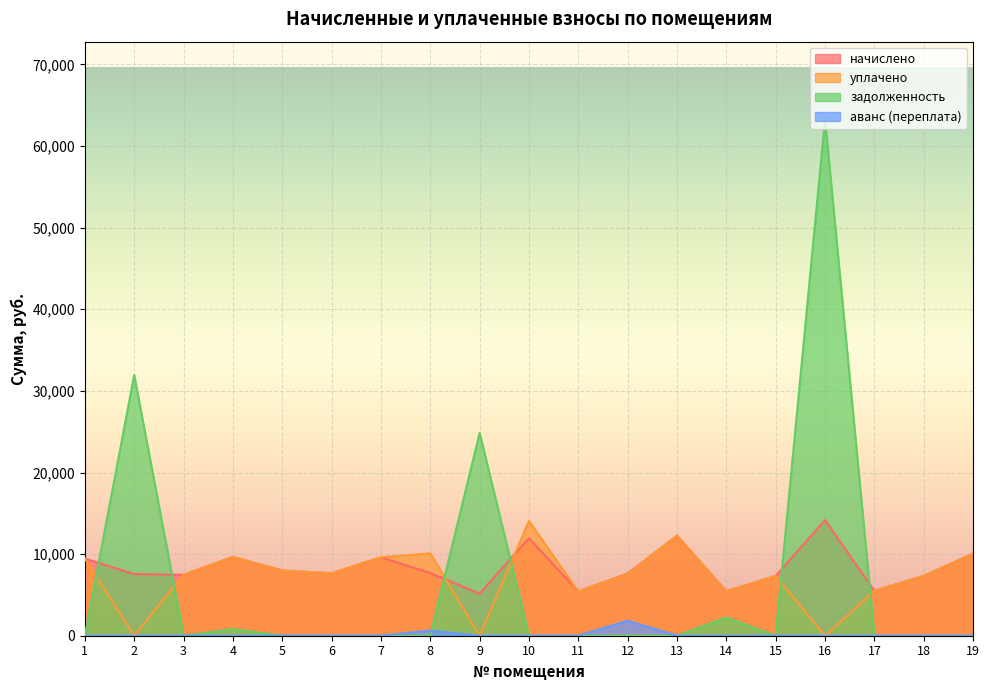

Where is уплачено nearest to the value 7027?

15